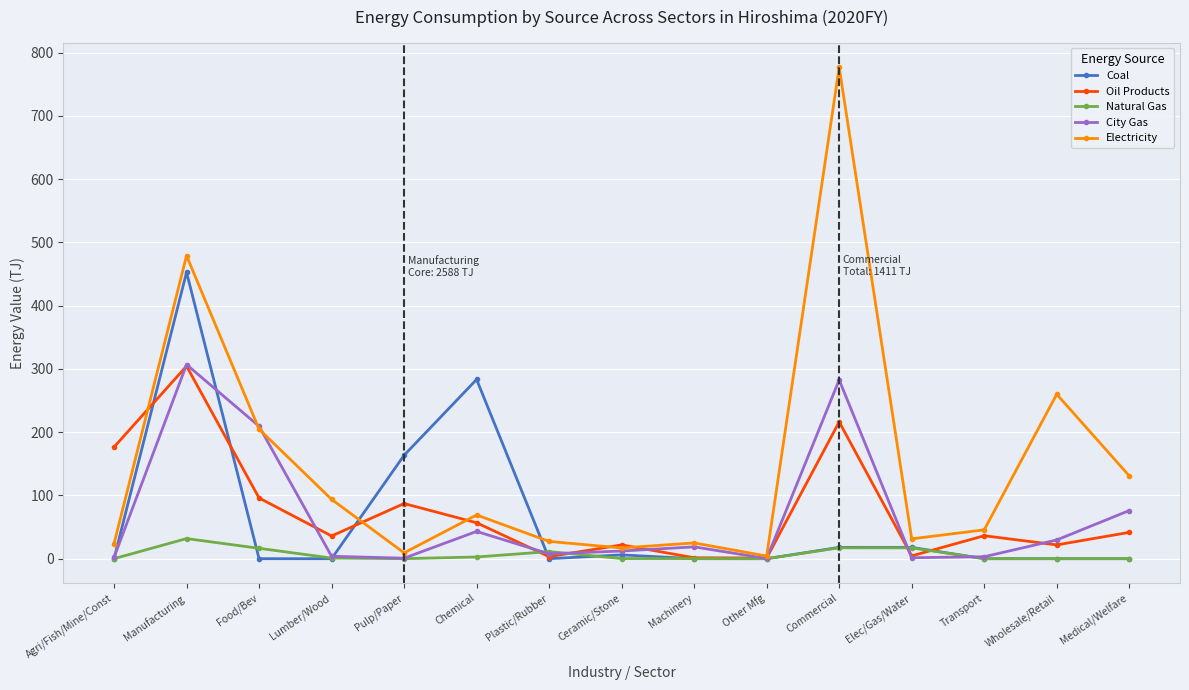

What is the label of the 14th point from the left?

Wholesale/Retail